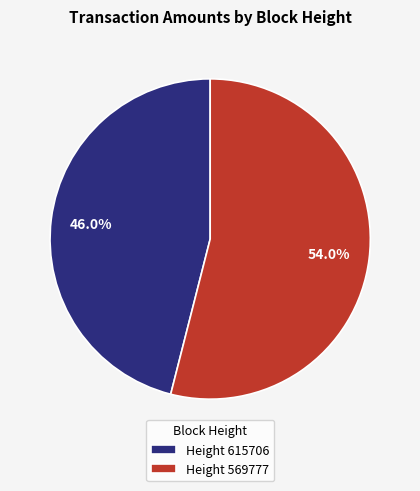

Combined, what portion of the pie is Height 569777 and Height 615706?

100.0%